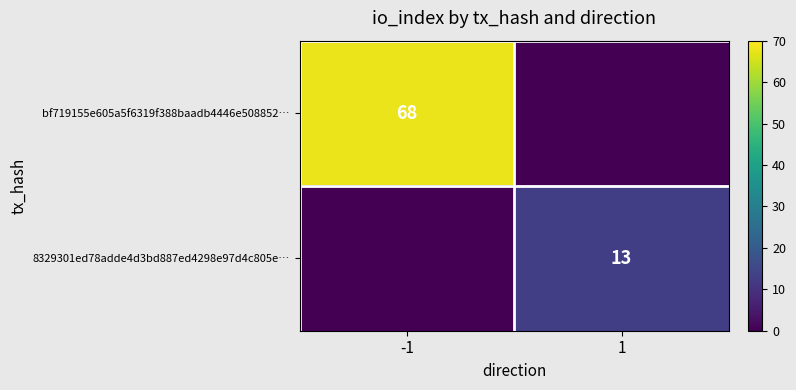

The bf719155e605a5f6319f388baadb4446e508852… series shows 15 at -1. True or false?

False